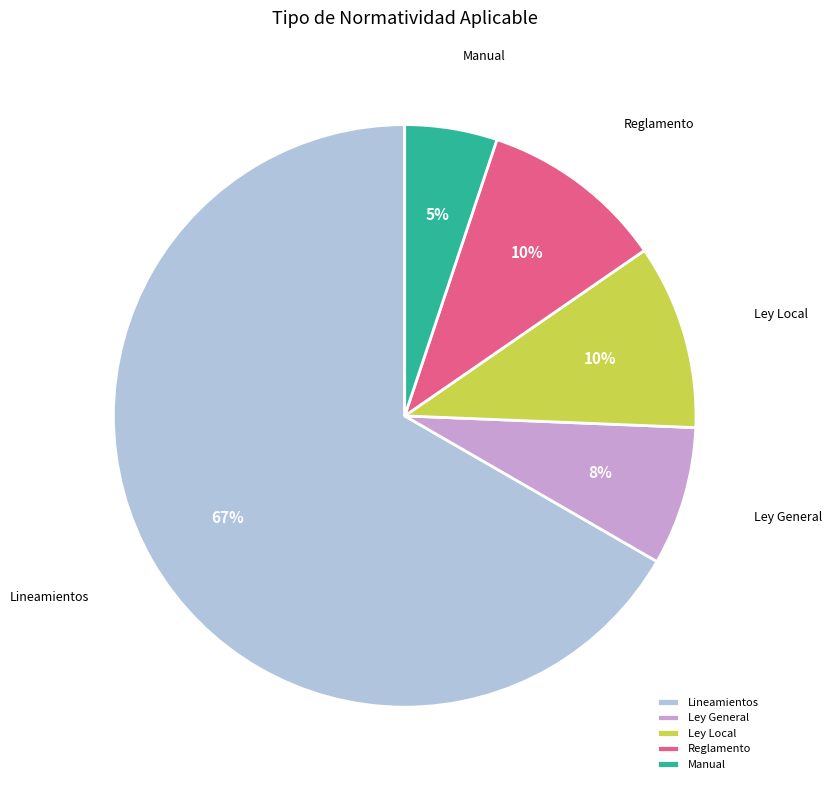

Which slice is the smallest?

Manual